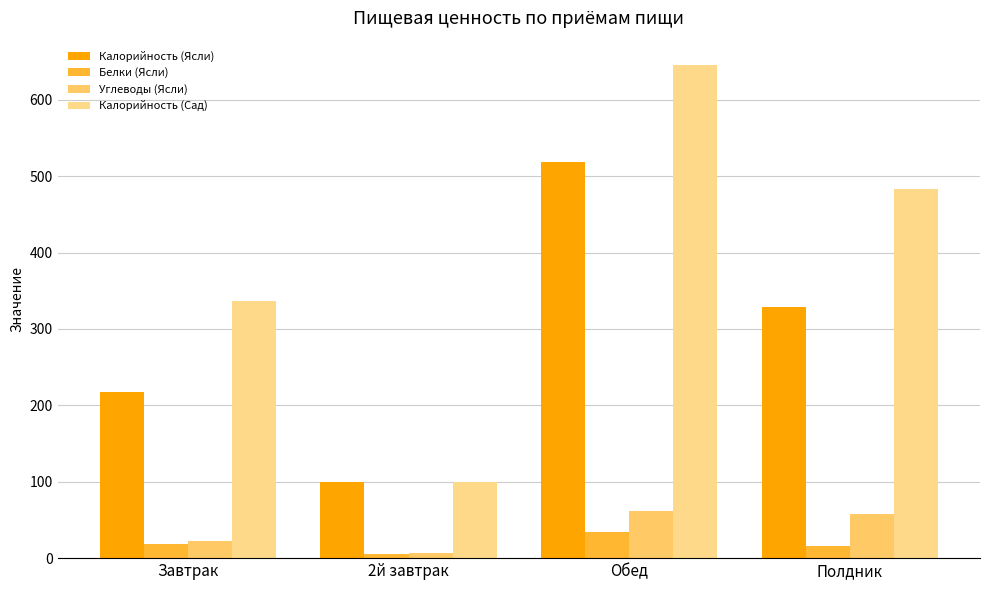

Reading left to right, list all the values displayed in this chart.

Калорийность (Ясли): Завтрак=216.8	2й завтрак=100.0	Обед=518.6	Полдник=328.8
Белки (Ясли): Завтрак=17.9	2й завтрак=6.0	Обед=34.1	Полдник=16.1
Углеводы (Ясли): Завтрак=22.2	2й завтрак=6.9	Обед=62.0	Полдник=57.8
Калорийность (Сад): Завтрак=336.1	2й завтрак=100.0	Обед=645.0	Полдник=483.1